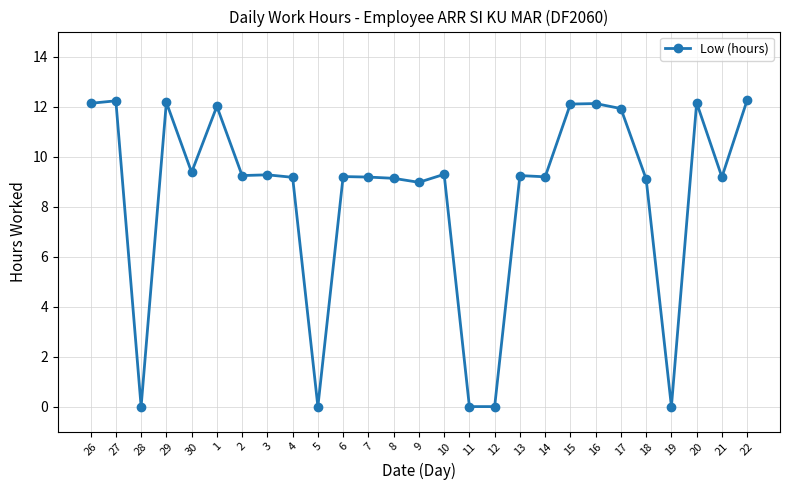

True or false: the data shows 19.8 at 1.

False